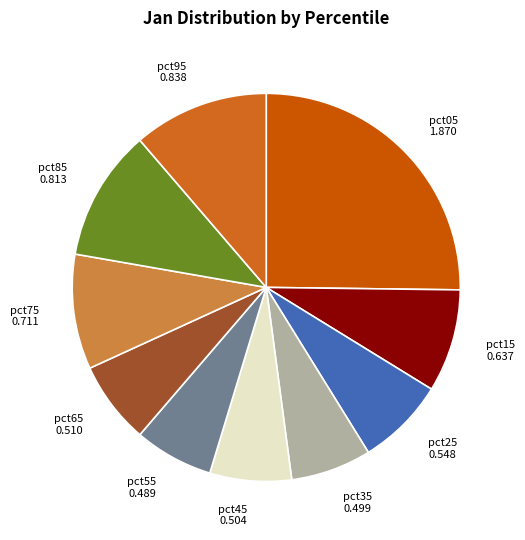

Does pct75 0.711 account for over 50% of the chart?

No